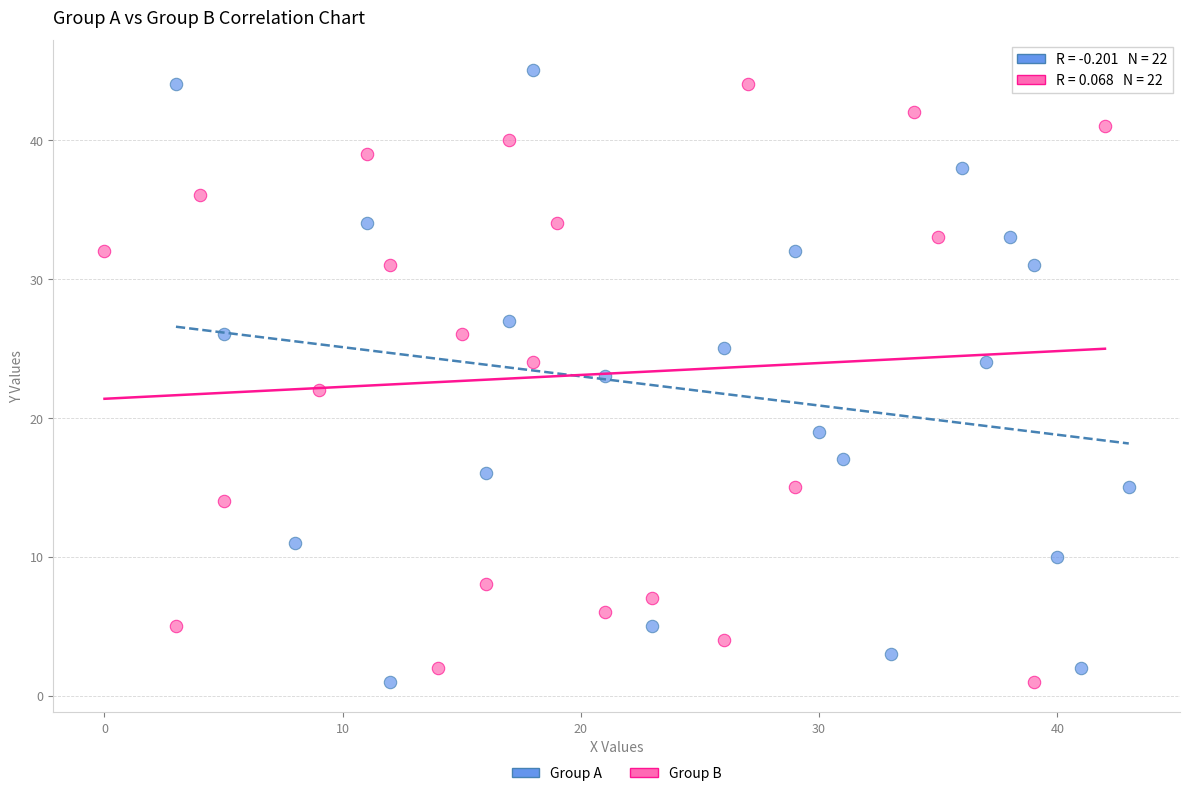

What are all the series names shown in the legend?

Group A, Group B